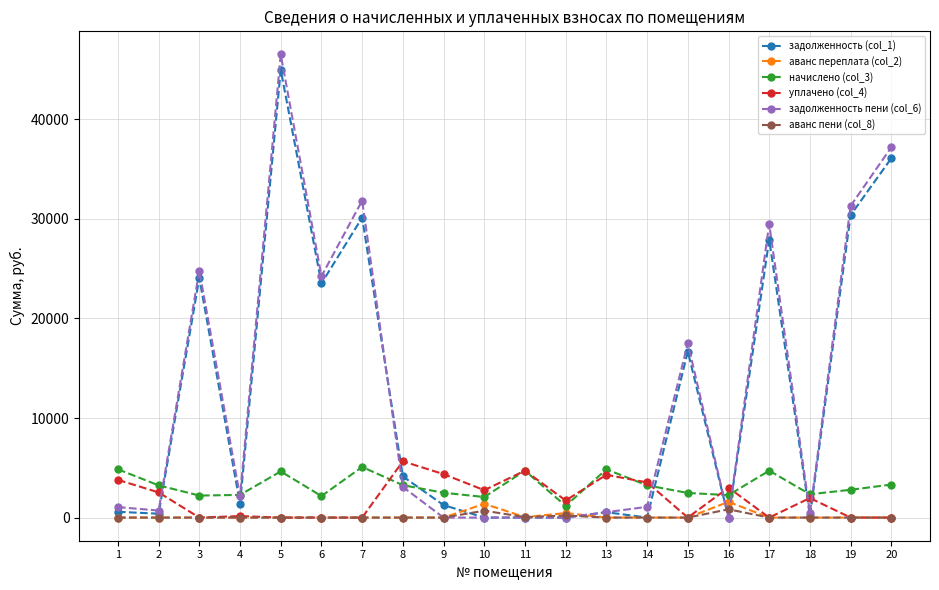

Which series has the largest range (max minus min)?

задолженность пени (col_6)